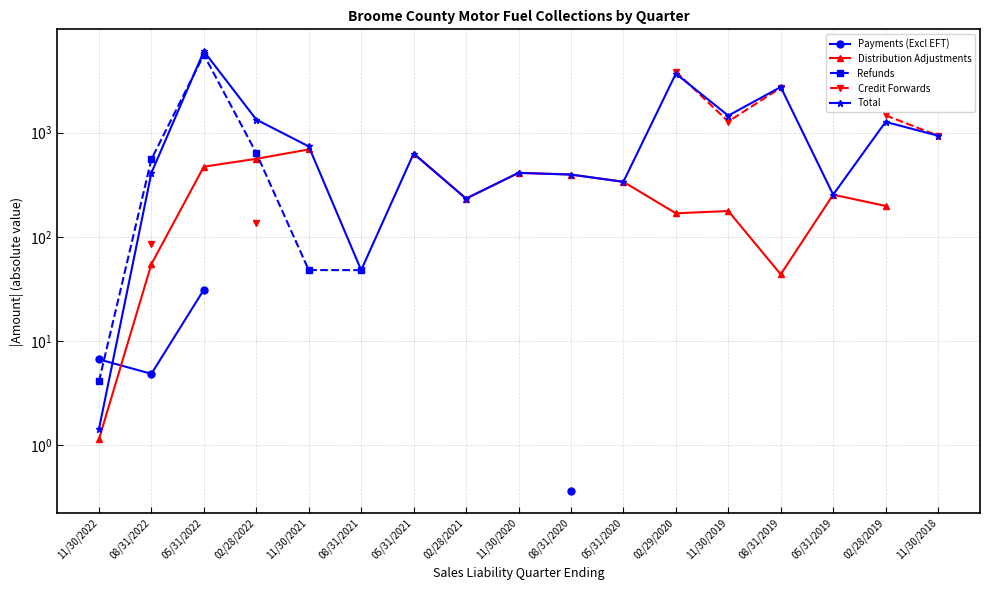

Between 05/31/2021 and 05/31/2019, which series saw the biggest shift?

Distribution Adjustments